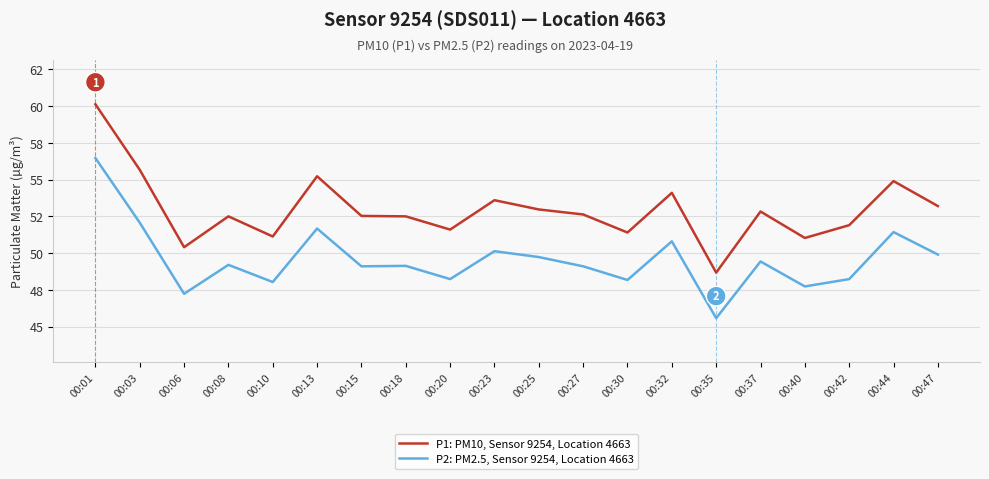

What is the spread (max minus min) of values at 00:27?

3.5